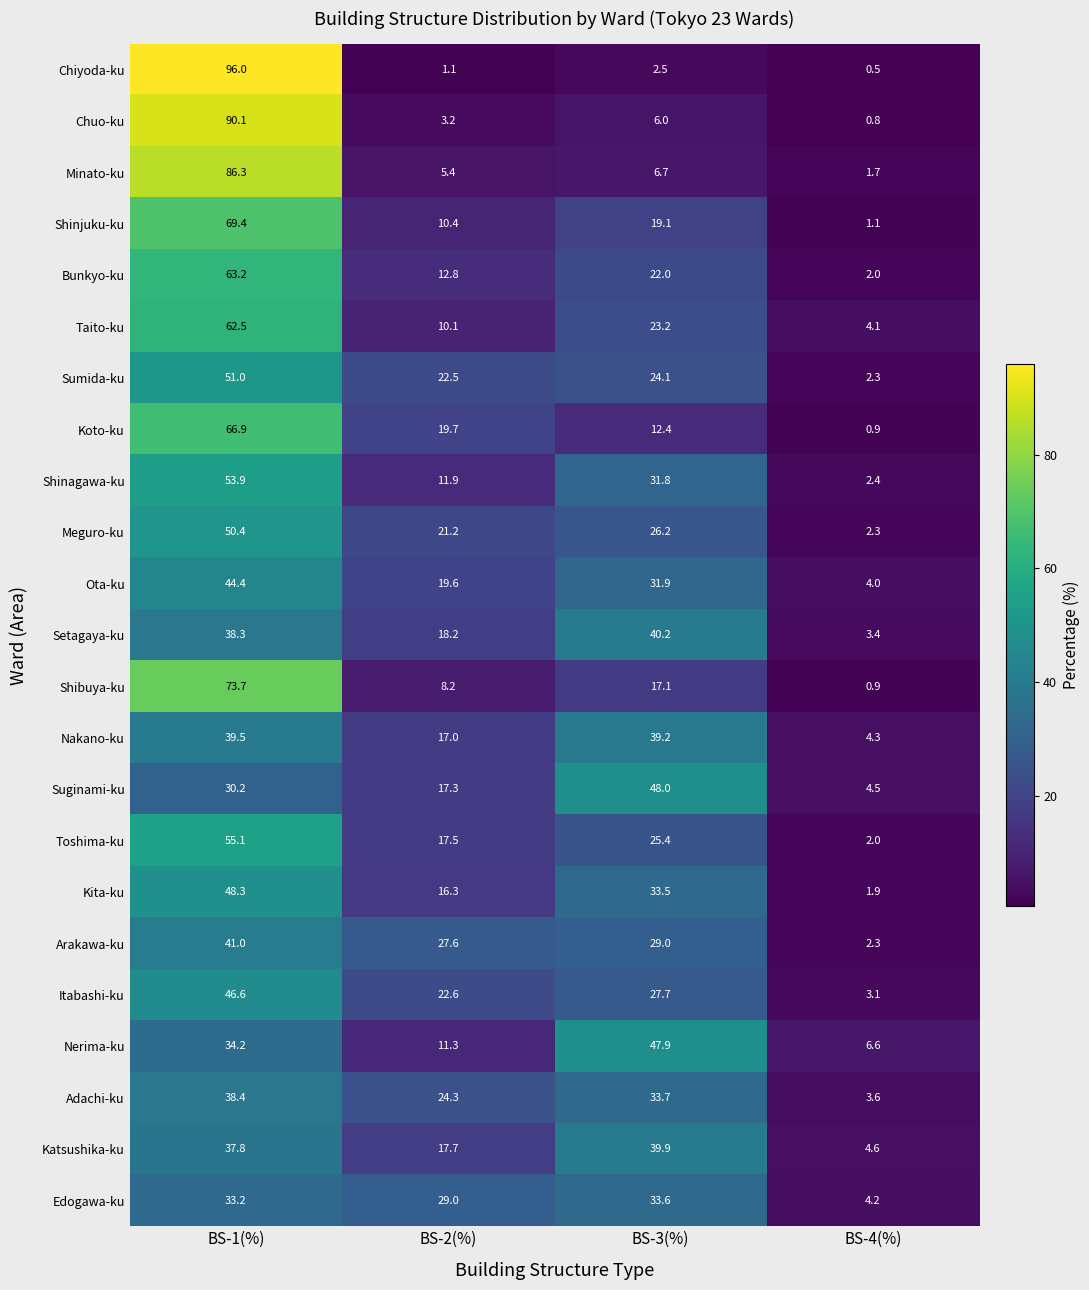

At which category is the sum across all series the highest?

BS-1(%)